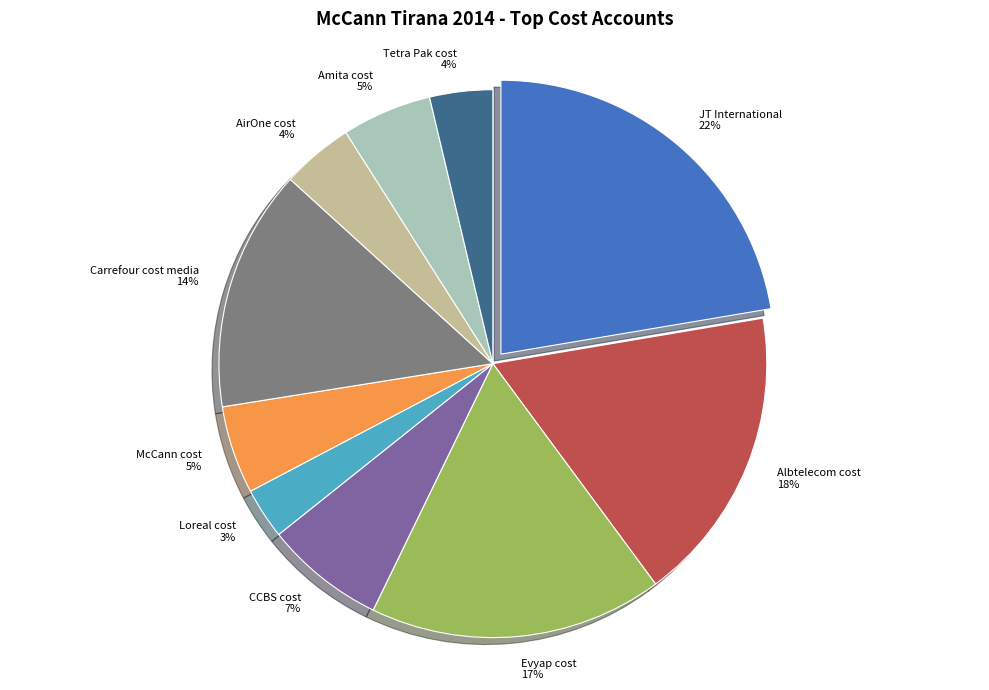

What percentage is the CCBS cost slice, to the nearest percent?

7%